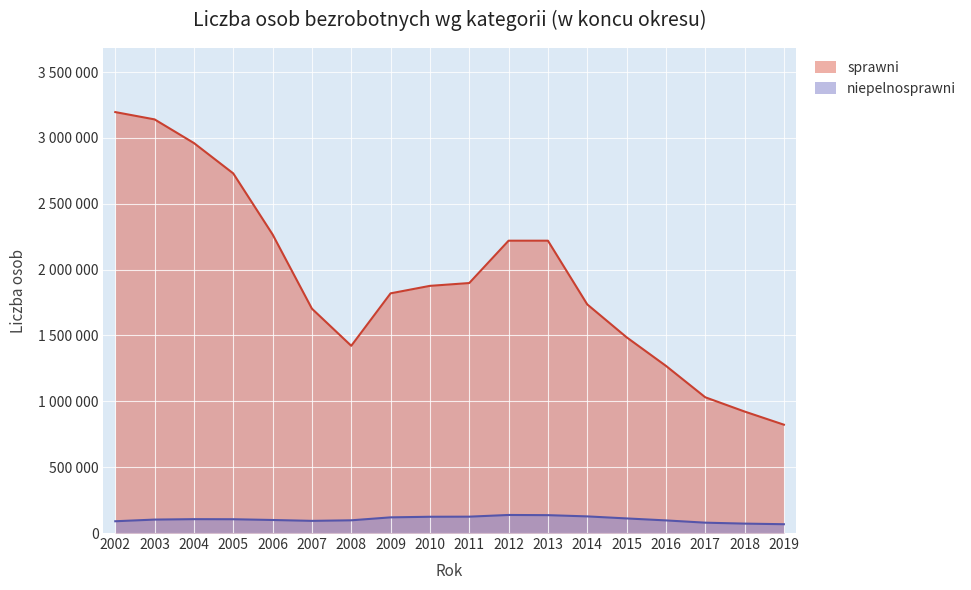

Which series has the widest spread of values?

sprawni